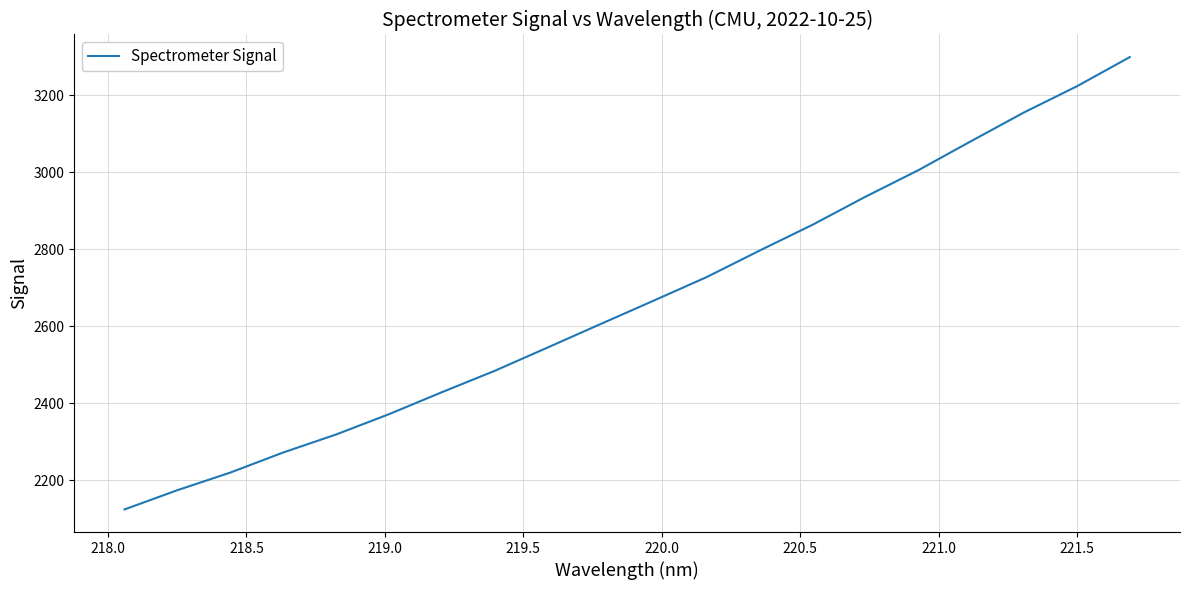

How many series are shown in this chart?

1